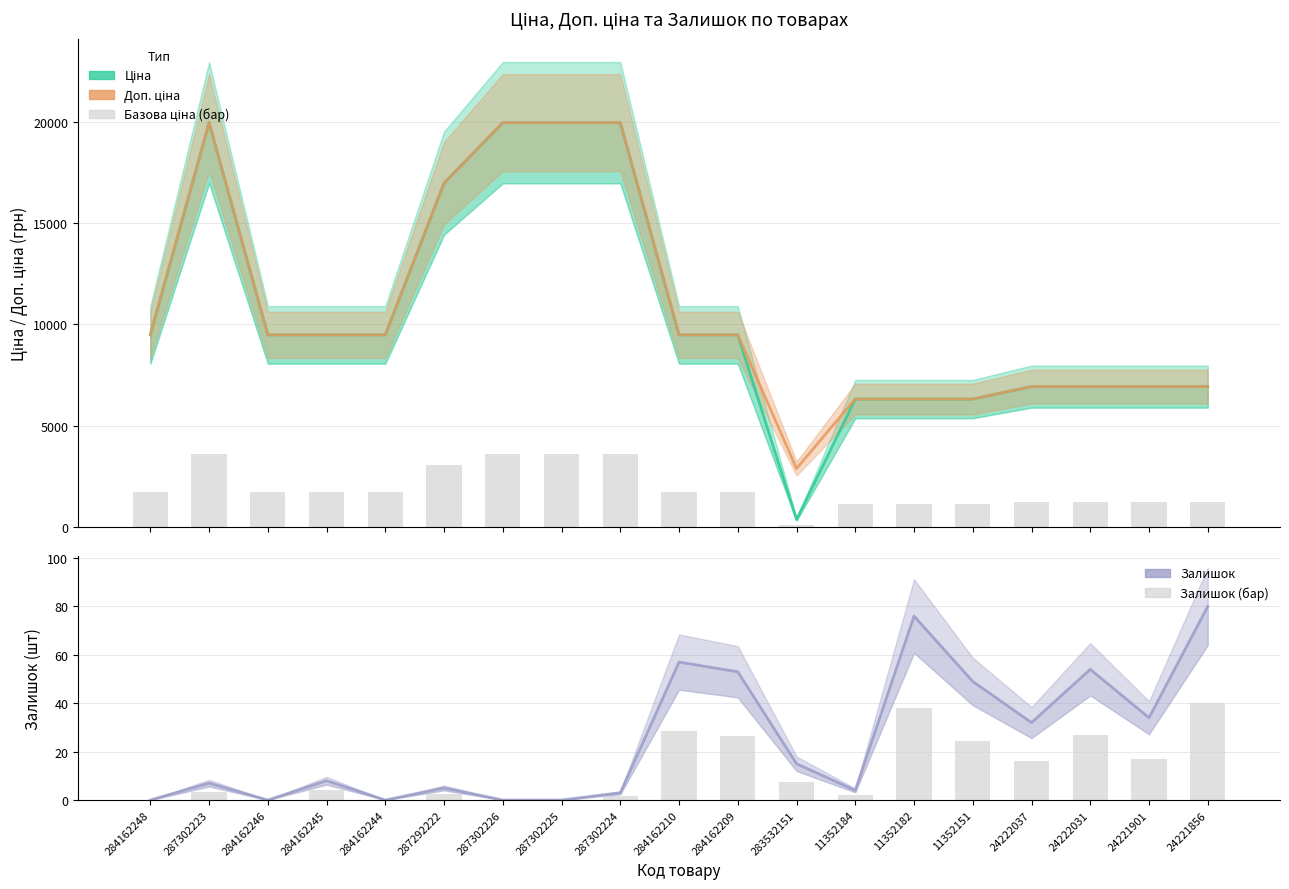

At 287302226, list the series in order from largest to smallest.

Ціна, Доп. ціна, Базова ціна (бар), Залишок, Залишок (бар)